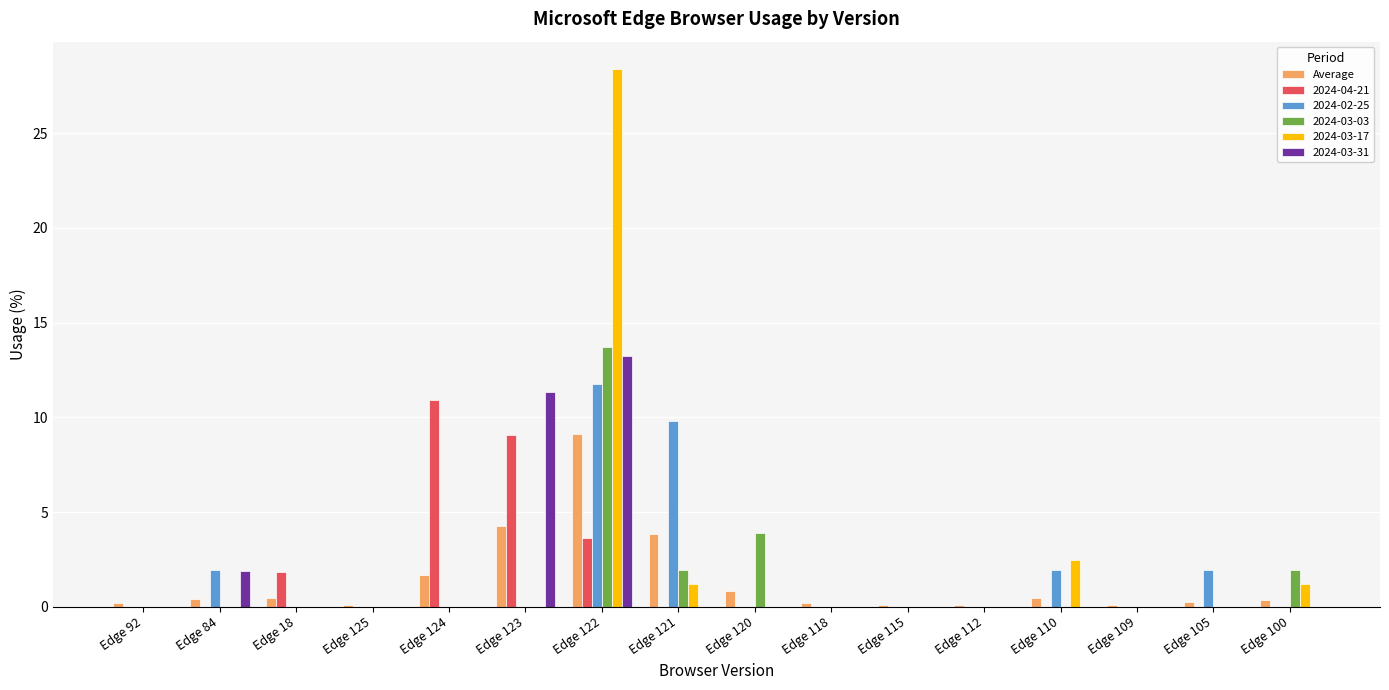

The value of 2024-03-17 at Edge 122 is 18.5. True or false?

False